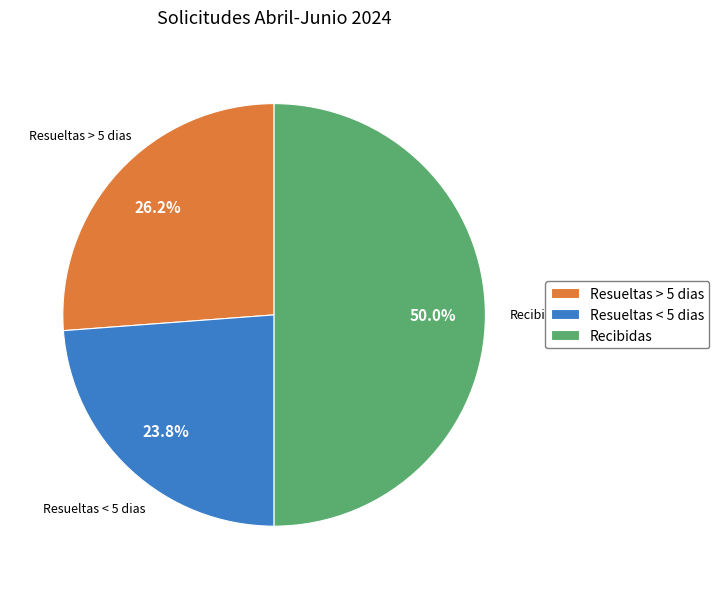

Is it true that Recibidas is 40% of the pie?

False